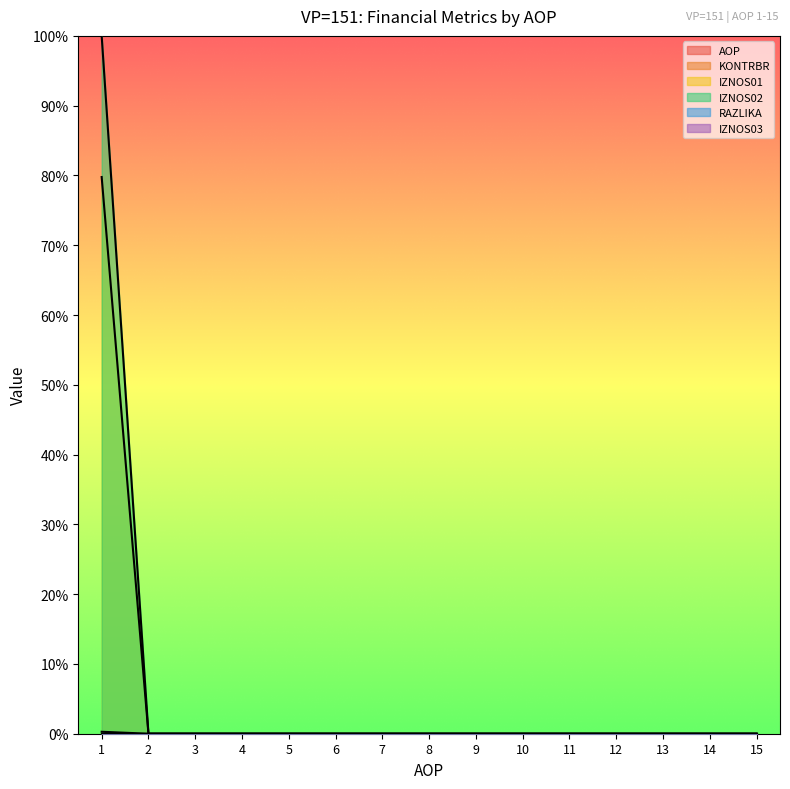

How many data points does each series have?

15